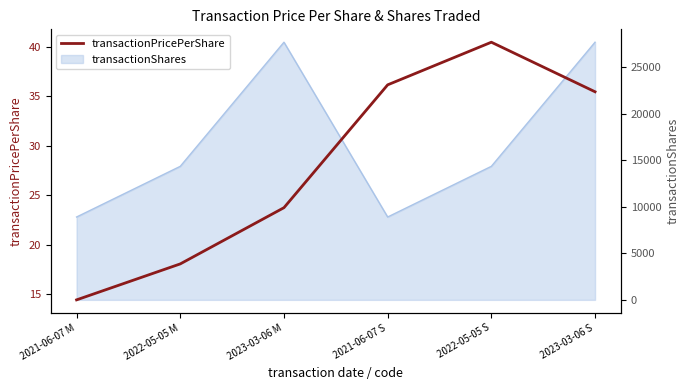

Which has a higher value, 2023-03-06 M or 2021-06-07 M?

2023-03-06 M